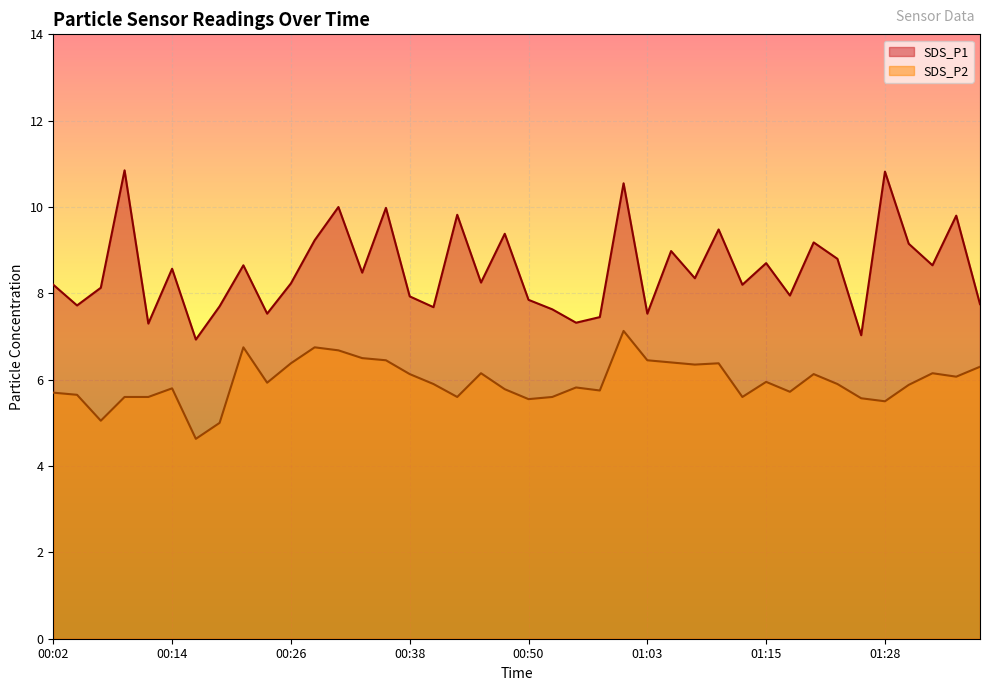

Reading left to right, extract all data points from this chart.

SDS_P1: 00:02=8.2	00:04=7.7	00:07=8.1	00:09=10.8	00:12=7.3	00:14=8.6	00:16=6.9	00:19=7.7	00:21=8.7	00:24=7.5	00:26=8.2	00:29=9.2	00:31=10.0	00:33=8.5	00:36=10.0	00:38=7.9	00:41=7.7	00:43=9.8	00:46=8.2	00:48=9.4	00:50=7.8	00:53=7.6	00:55=7.3	00:58=7.5	01:00=10.6	01:03=7.5	01:05=9.0	01:08=8.3	01:10=9.5	01:12=8.2	01:15=8.7	01:17=8.0	01:20=9.2	01:22=8.8	01:25=7.0	01:28=10.8	01:30=9.2	01:33=8.7	01:35=9.8	01:37=7.8
SDS_P2: 00:02=5.7	00:04=5.7	00:07=5.0	00:09=5.6	00:12=5.6	00:14=5.8	00:16=4.6	00:19=5.0	00:21=6.8	00:24=5.9	00:26=6.4	00:29=6.8	00:31=6.7	00:33=6.5	00:36=6.5	00:38=6.1	00:41=5.9	00:43=5.6	00:46=6.2	00:48=5.8	00:50=5.5	00:53=5.6	00:55=5.8	00:58=5.8	01:00=7.1	01:03=6.5	01:05=6.4	01:08=6.3	01:10=6.4	01:12=5.6	01:15=6.0	01:17=5.7	01:20=6.1	01:22=5.9	01:25=5.6	01:28=5.5	01:30=5.9	01:33=6.2	01:35=6.1	01:37=6.3